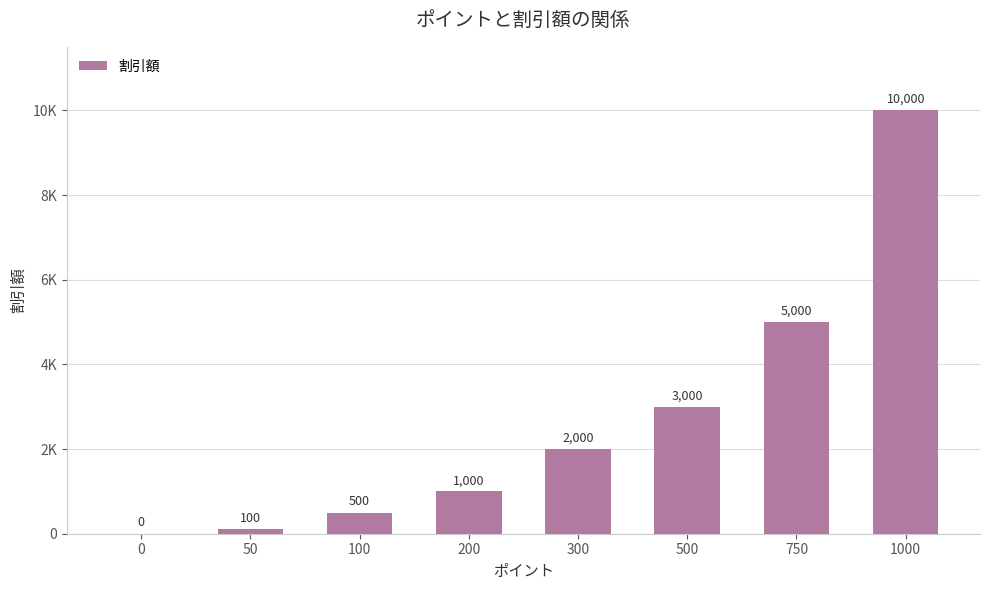

What is the greatest value displayed?

10000